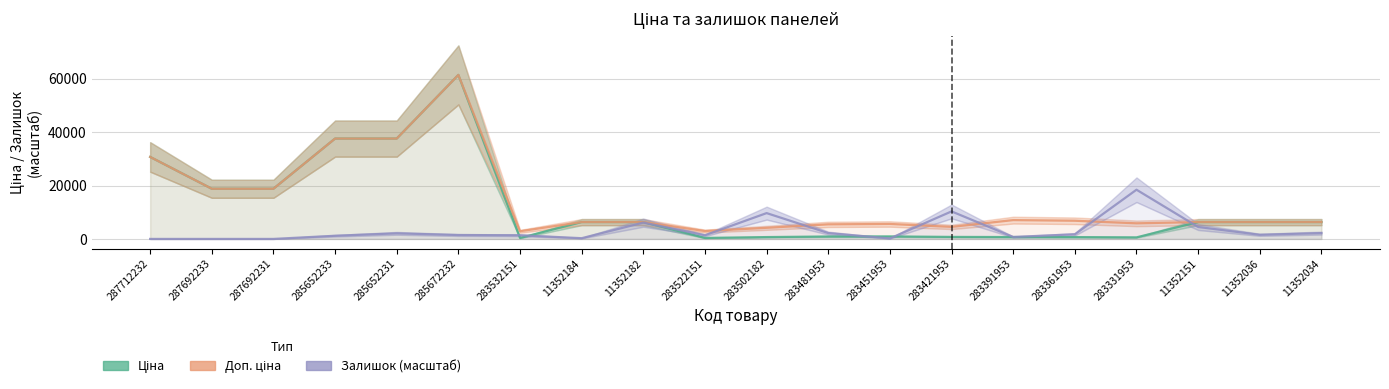

Is this an area chart (filled region under the line)?

No